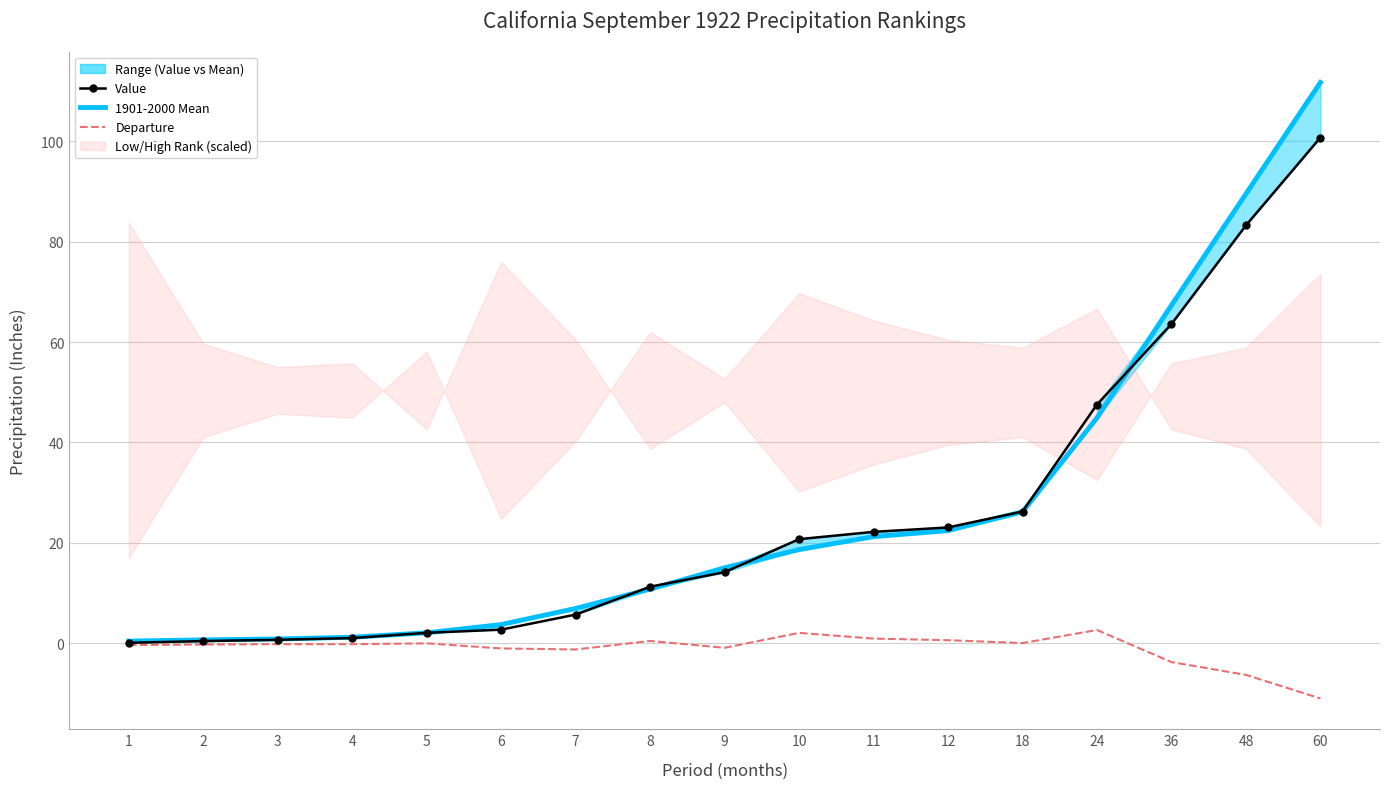

True or false: 1901-2000 Mean and Value intersect in this chart.

True